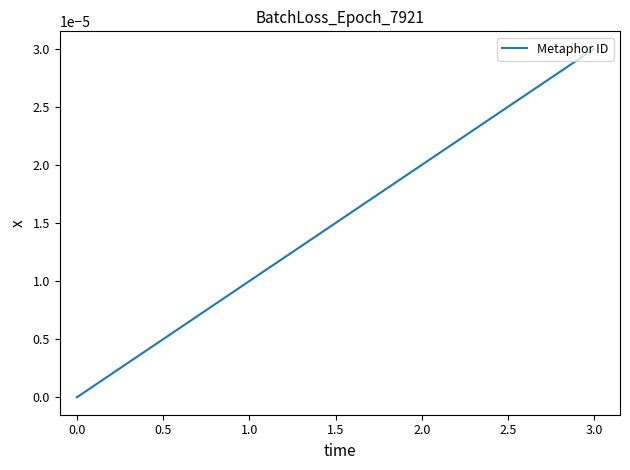

What position from the left is 3.0?

4